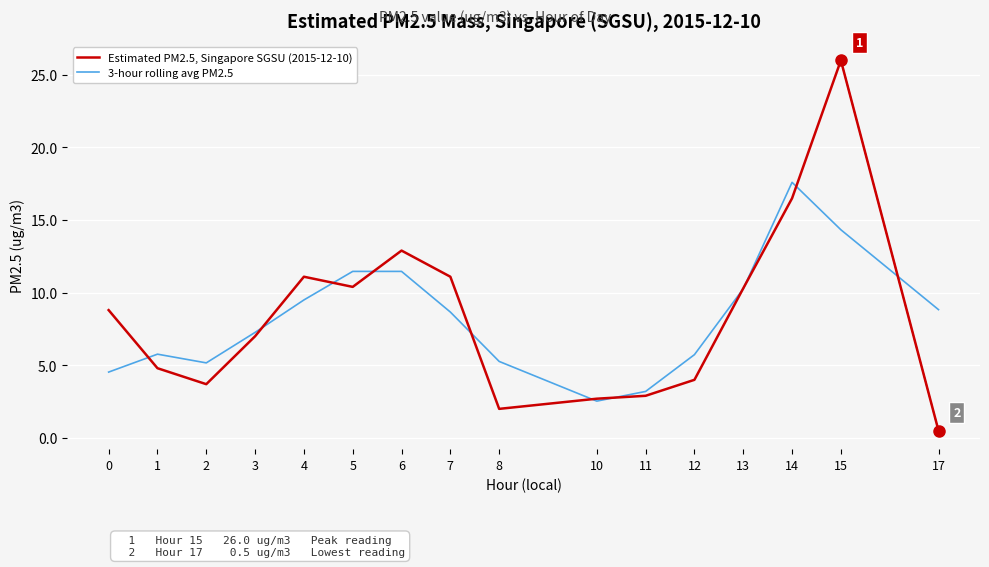

At 4, list the series in order from smallest to largest.

3-hour rolling avg PM2.5, Estimated PM2.5, Singapore SGSU (2015-12-10)